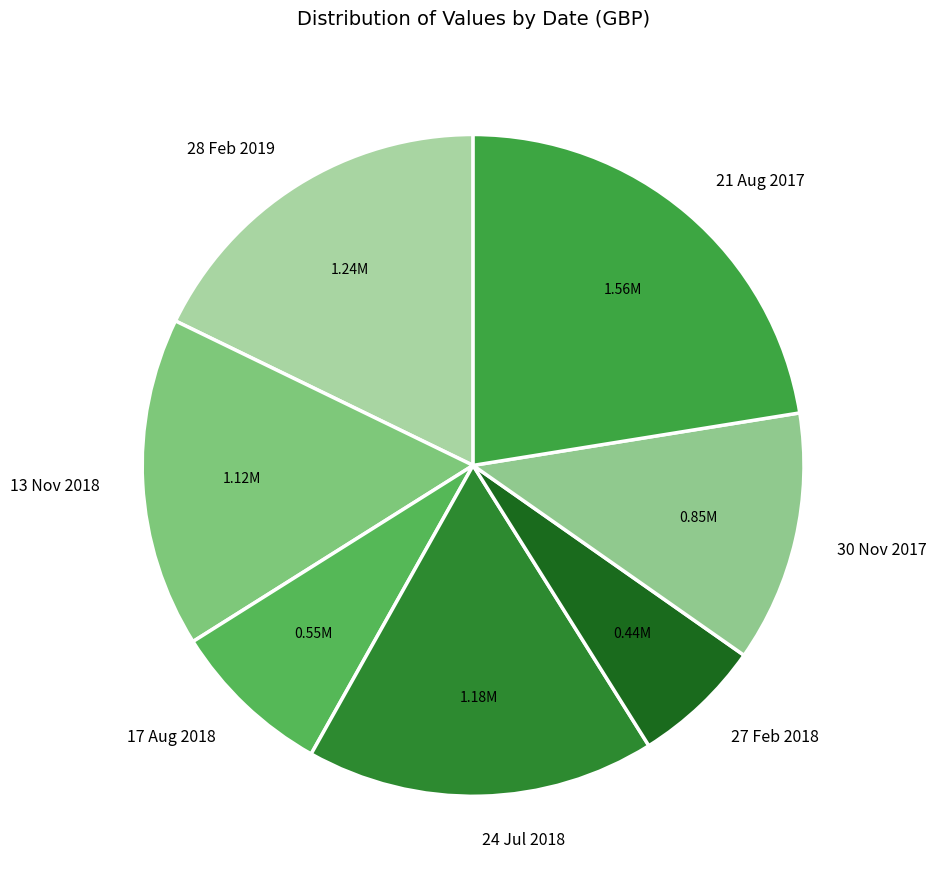

The 30 Nov 2017 slice represents 27% of the pie. True or false?

False